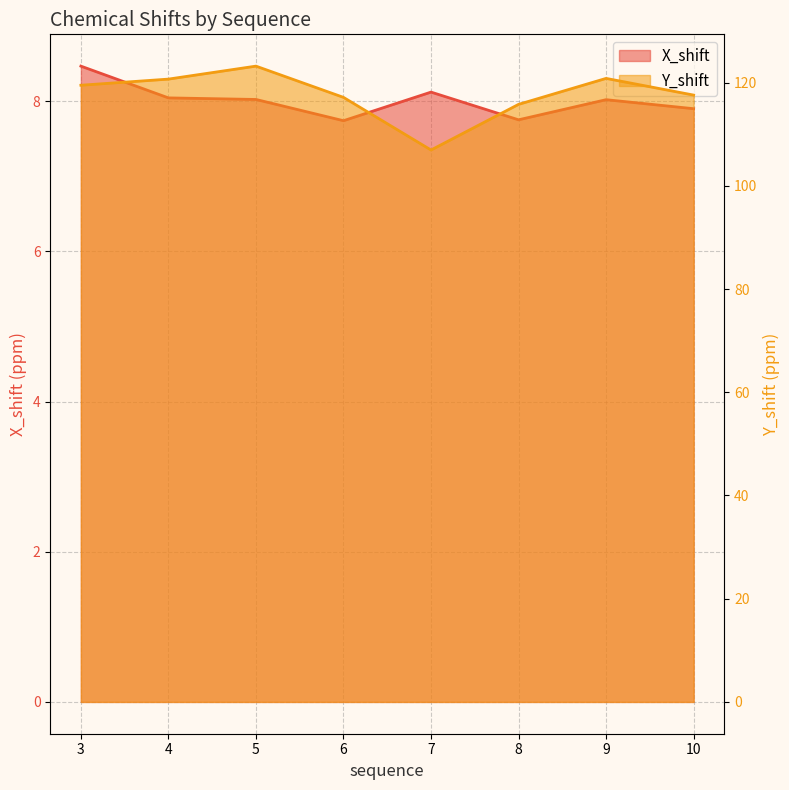

Rank the series by their maximum value, from lowest to highest.

X_shift, Y_shift